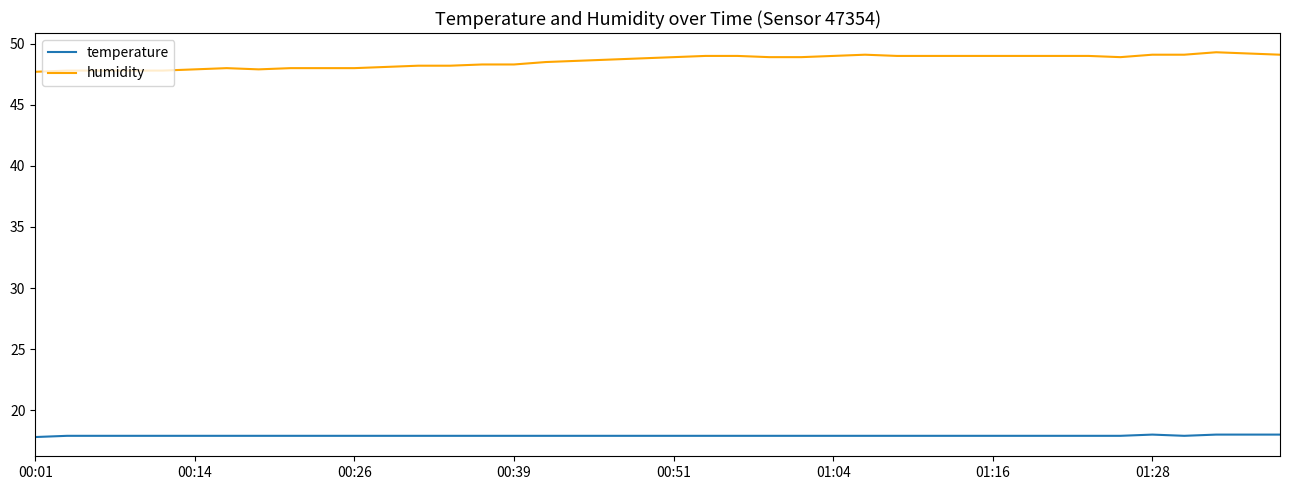

What is the average value of the humidity series?

48.6